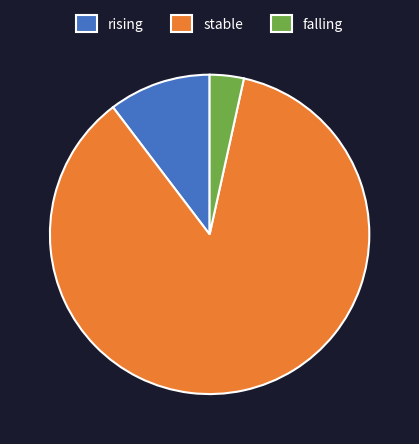

Which category has the biggest portion of the pie?

stable